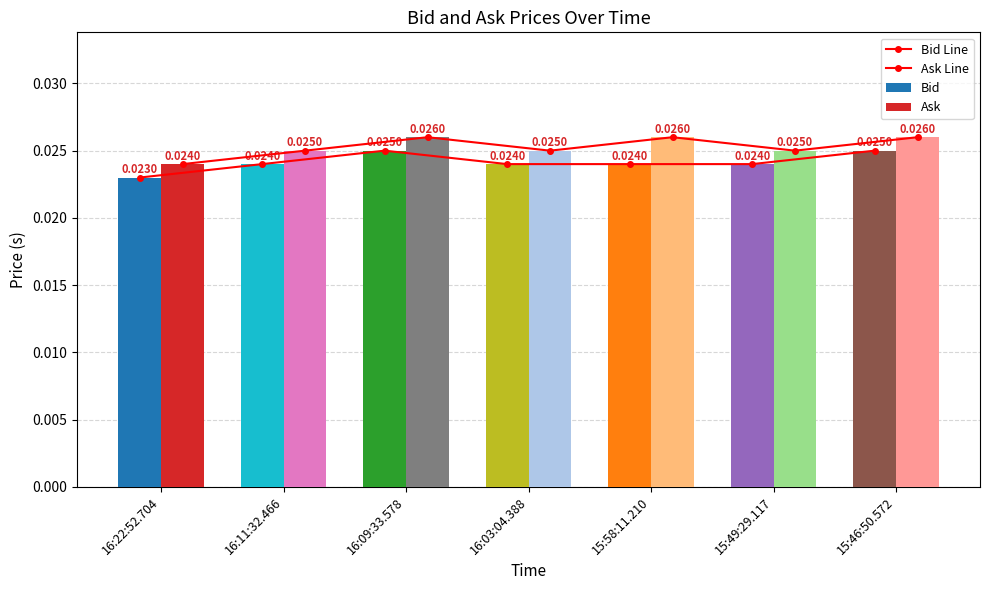

Is it true that Ask equals 0.0 at 16:09:33.578?

True